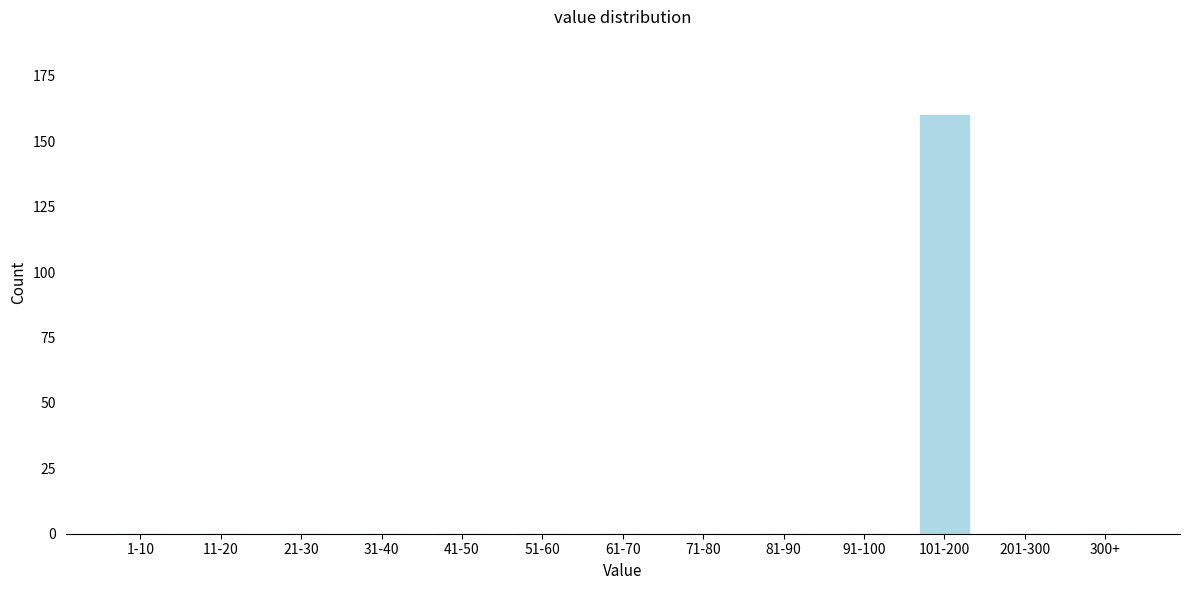

Reading left to right, what are all the values shown in this chart?

1-10=0	11-20=0	21-30=0	31-40=0	41-50=0	51-60=0	61-70=0	71-80=0	81-90=0	91-100=0	101-200=160	201-300=0	300+=0